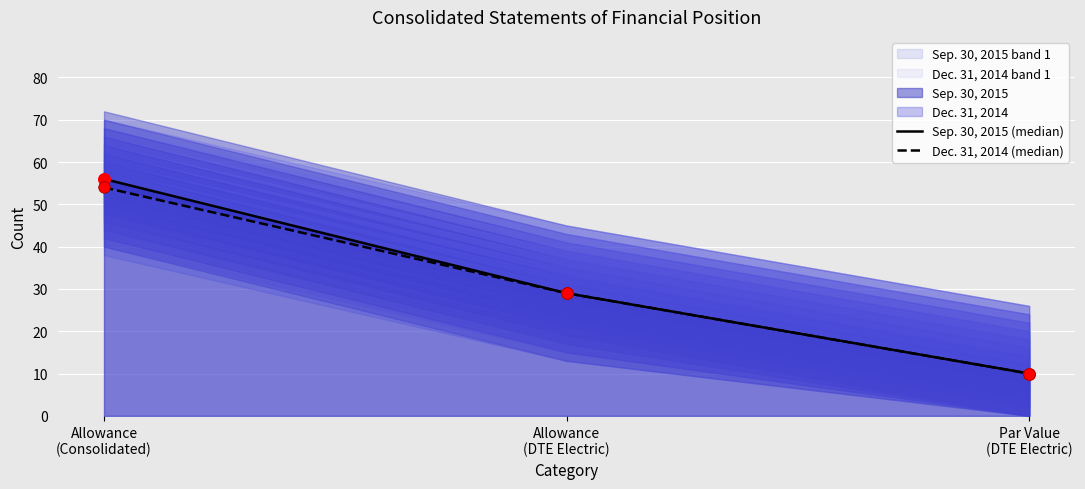

Is the value of Historical Dec. 31, 2014 at Par Value
(DTE Electric) greater than the value of Historical Sep. 30, 2015 at Par Value
(DTE Electric)?

No